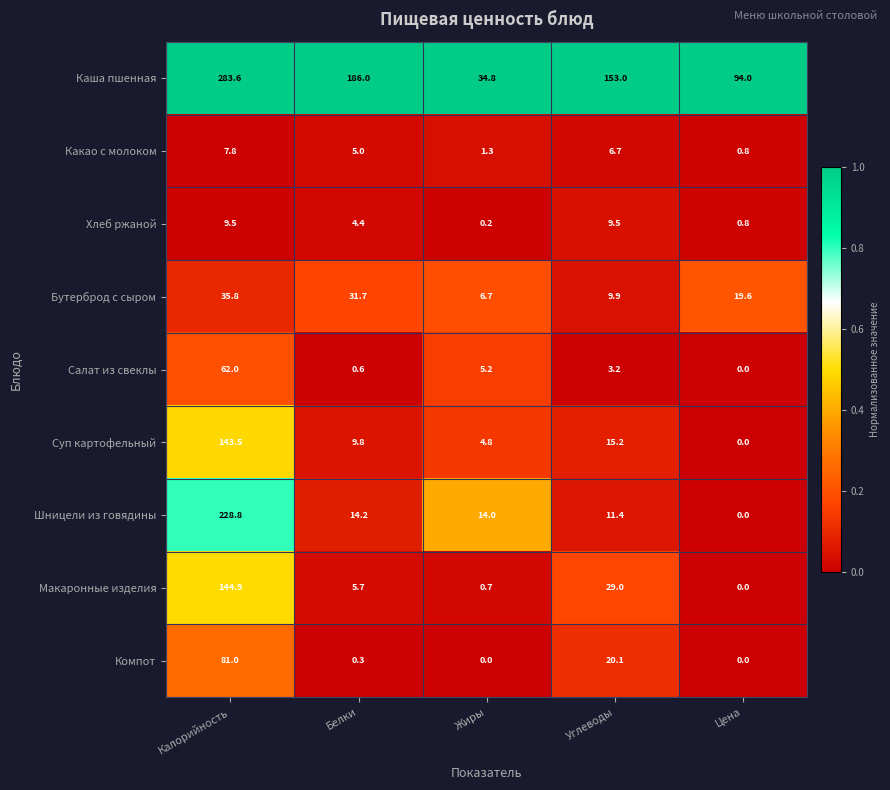

How many distinct data groups are displayed?

9